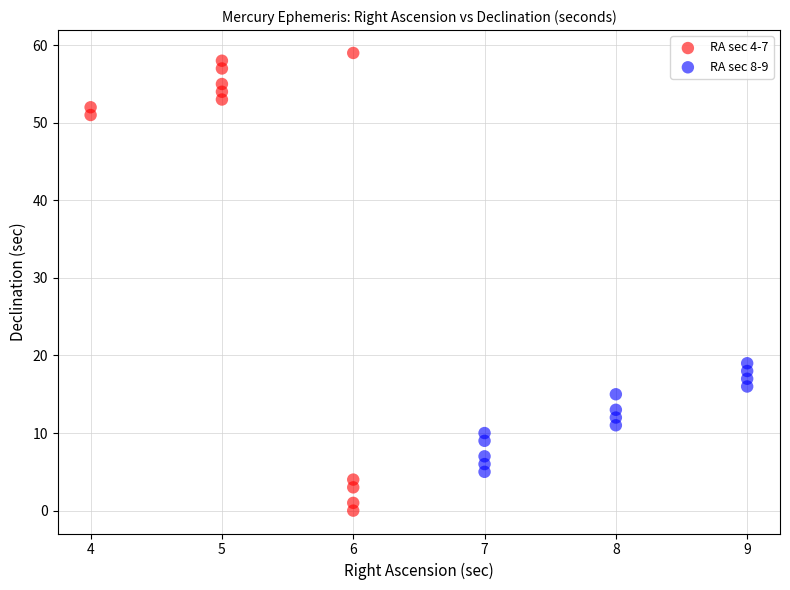

Which series has the largest Y range (max minus min)?

RA sec 4-7